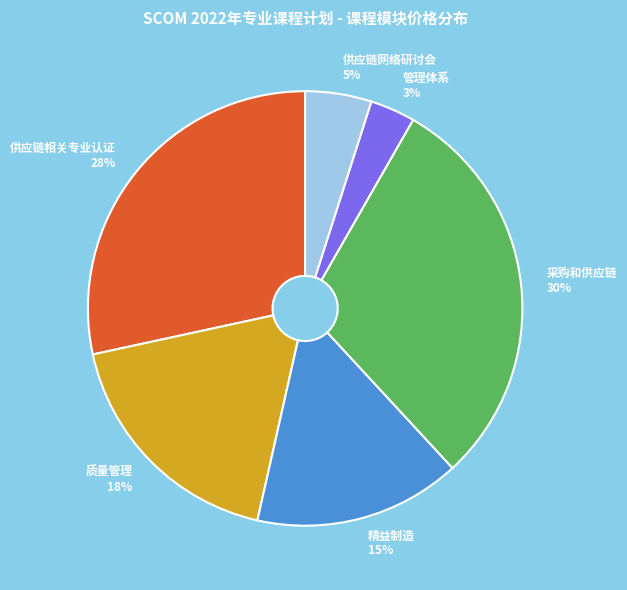

Count the number of slices in the pie.

6